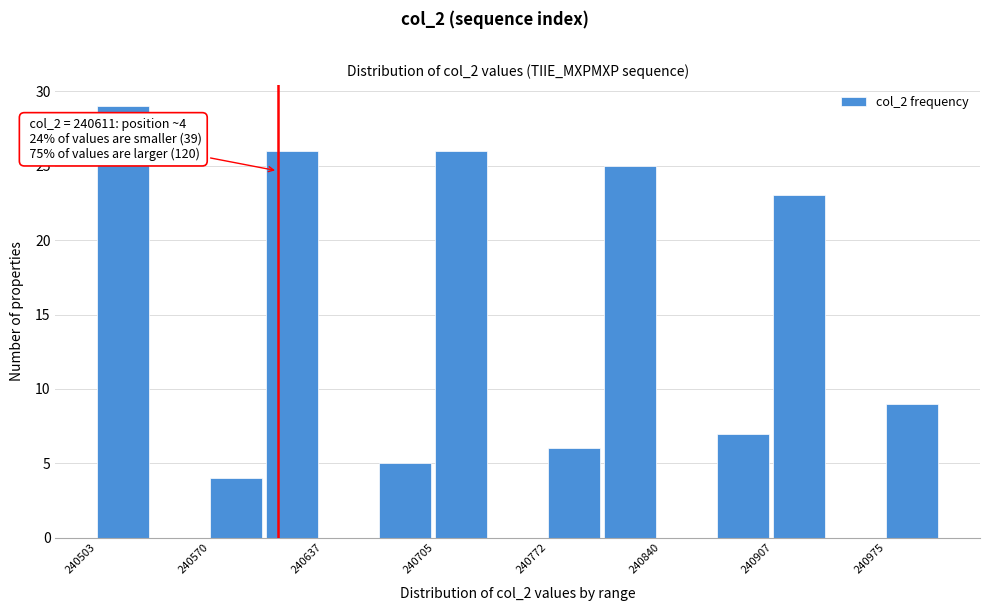

Around what value on the x-axis is the tallest bar? Give the approximate position of its centre, as read against the axis.

240520